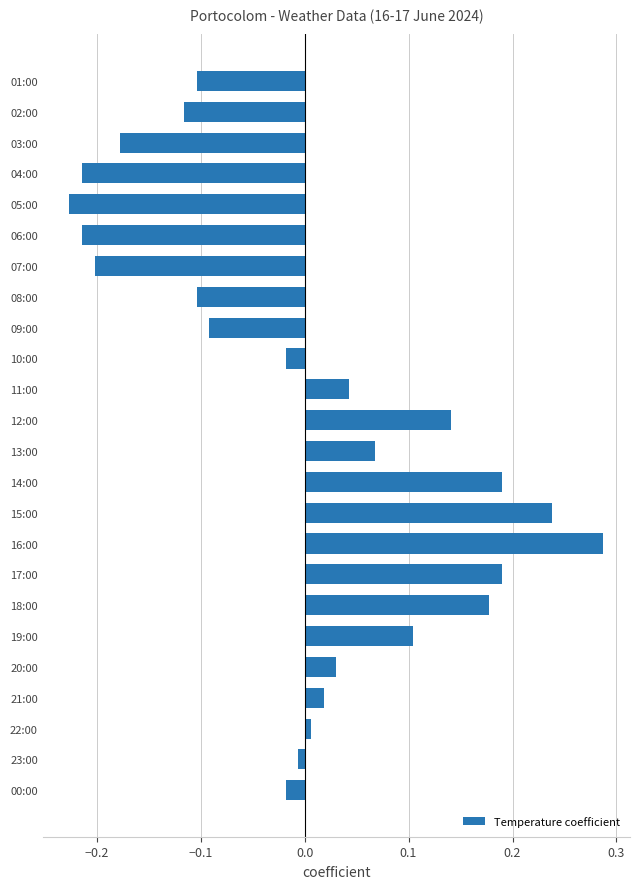

How many values are below zero?

12